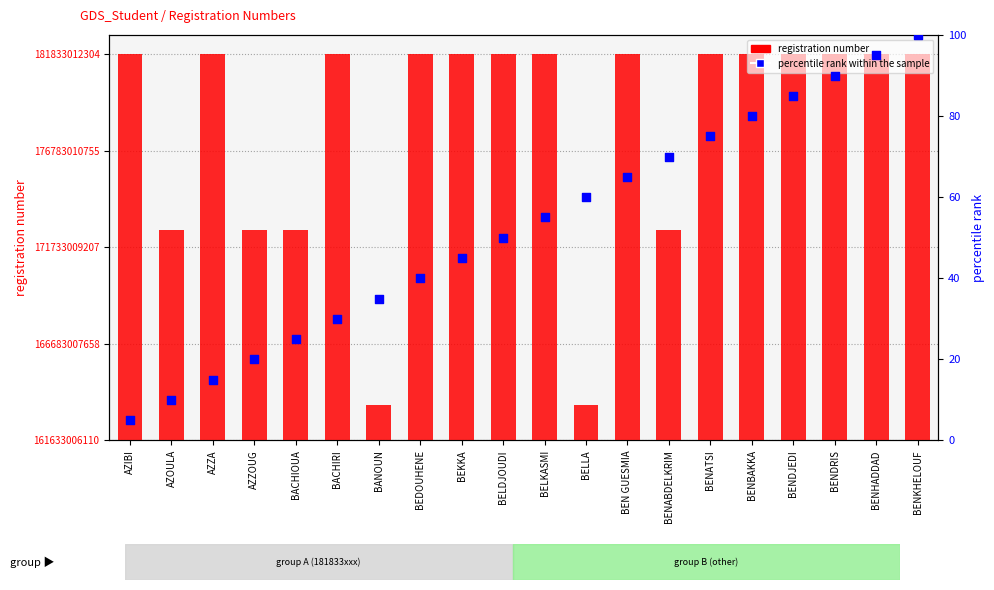

Is the value of registration number at BENHADDAD greater than the value of percentile rank within the sample at BENATSI?

Yes